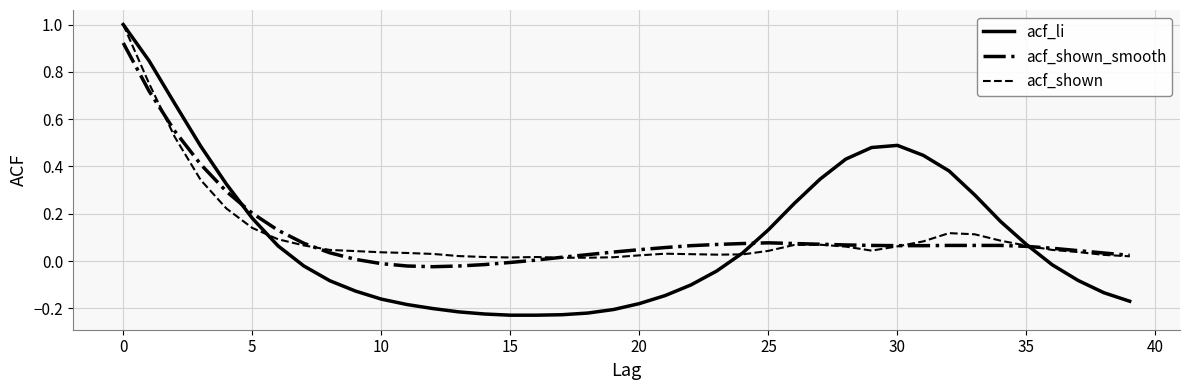

What is the maximum value shown in the chart?

1.0